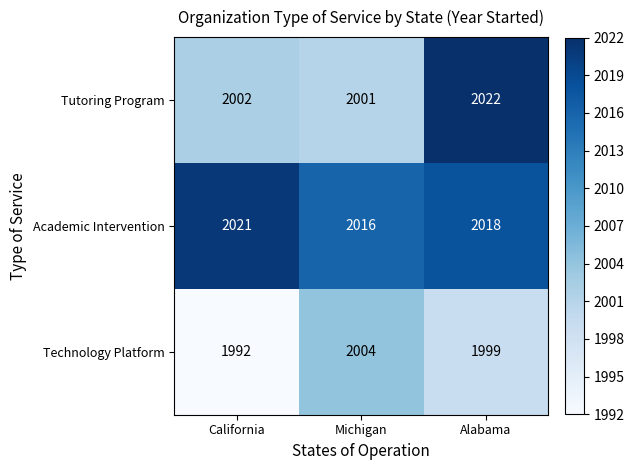

What is the difference between the highest and lowest values at Alabama?

23